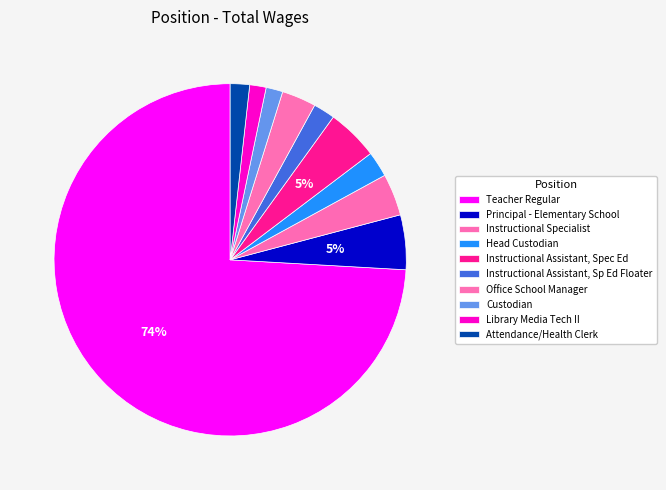

Which slice is the largest?

Teacher Regular